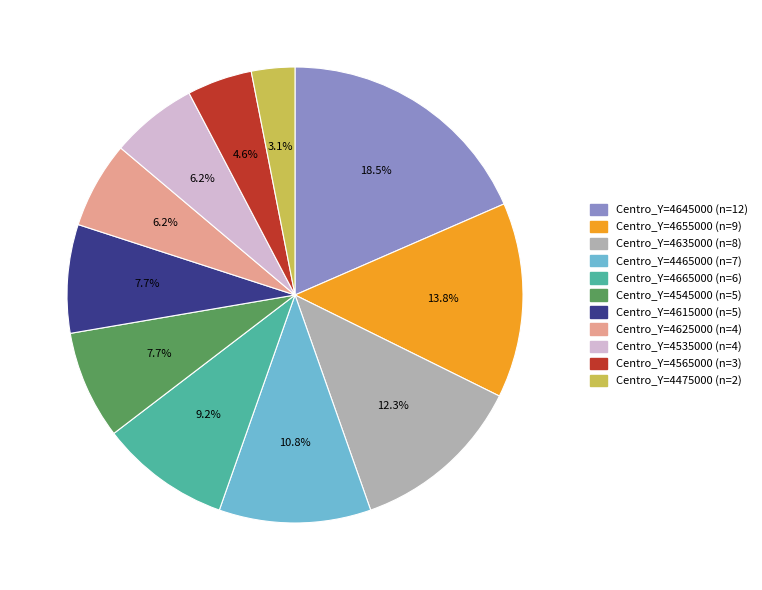

Does any single category account for the majority?

No